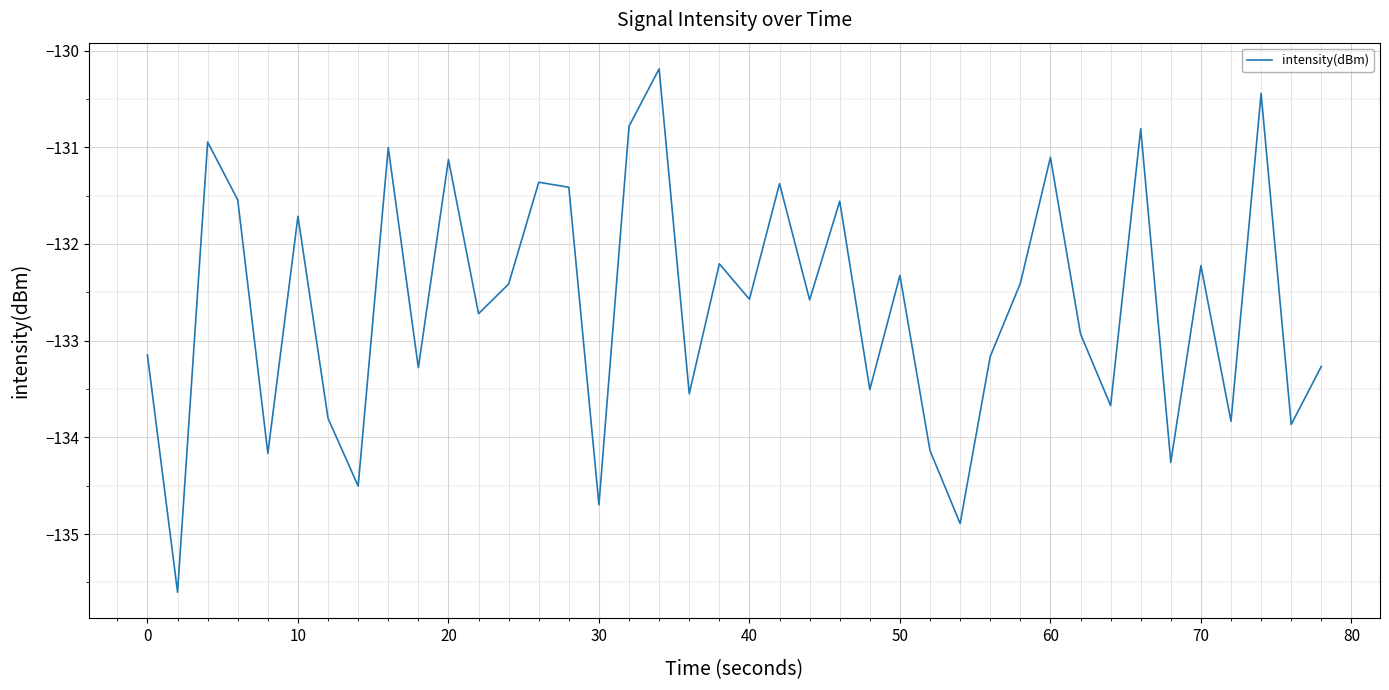

What is the difference between the maximum and minimum values?

5.4